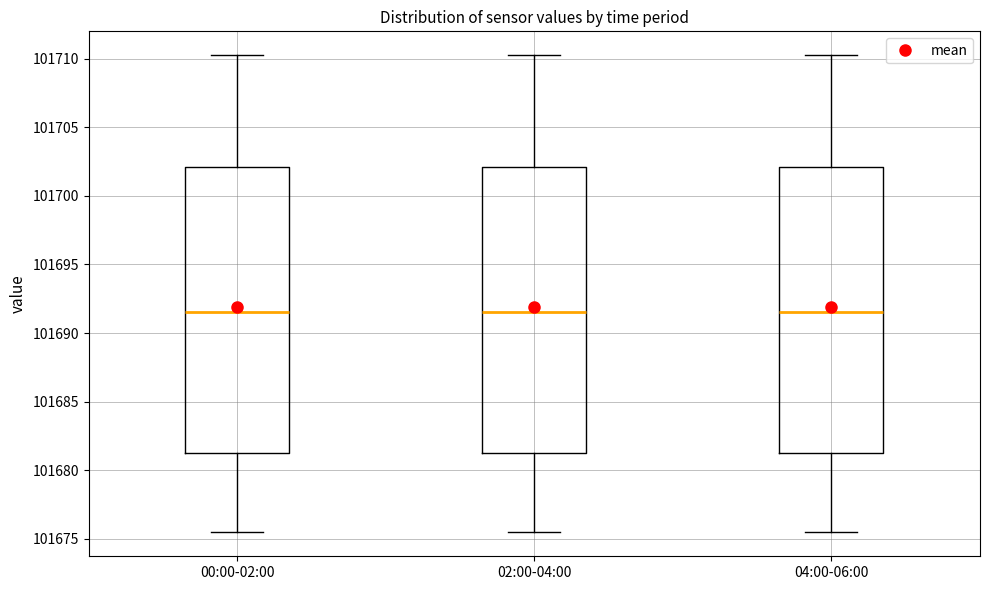

Reading left to right, transcribe this box plot: for each box, give where its median line is, the range the box spans, and where its two whiskers end, as read against the y-axis. The values are not printed on the chart, so give them approximately, as read against the axis.

00:00-02:00: median 101691.5, box 101681.0 to 101702.0, whiskers 101675.5 to 101710.5
02:00-04:00: median 101691.5, box 101681.0 to 101702.0, whiskers 101675.5 to 101710.5
04:00-06:00: median 101691.5, box 101681.0 to 101702.0, whiskers 101675.5 to 101710.5